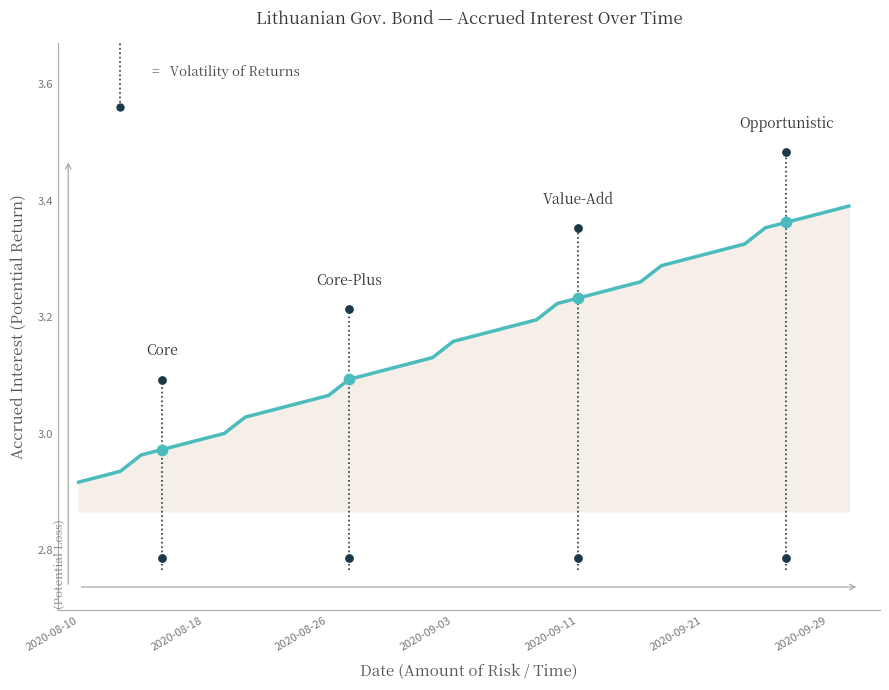

What is the ratio of the value at 2020-08-13 to the value at 2020-08-19?

1.0